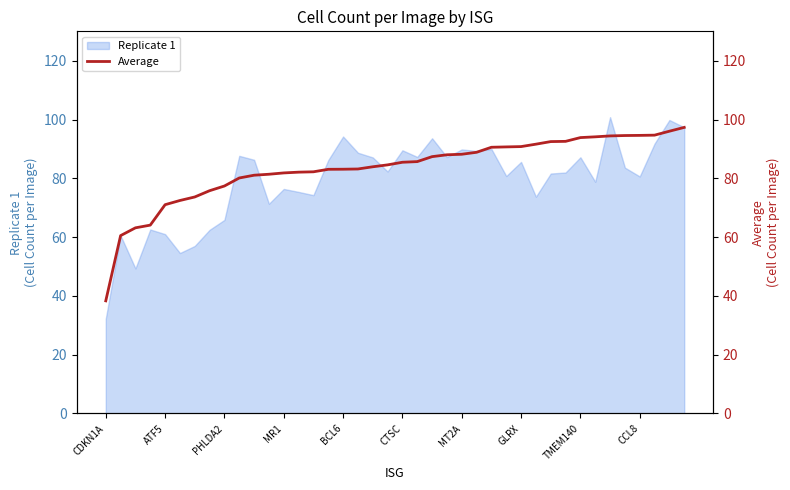

What is the highest value of the Replicate 1 series?

100.8